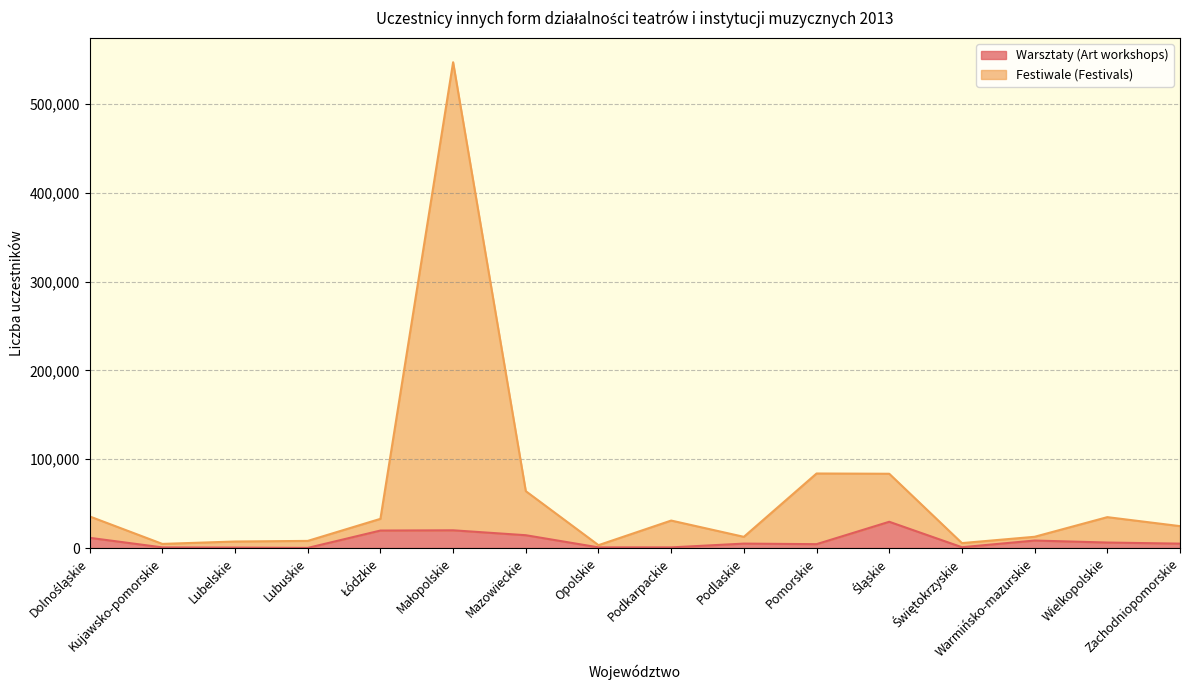

Which series has the widest spread of values?

Festiwale (Festivals)